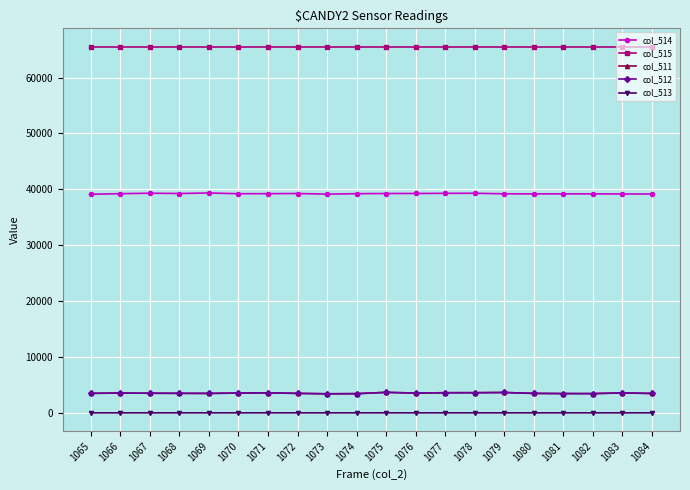

True or false: col_513 and col_515 cross at least once.

False